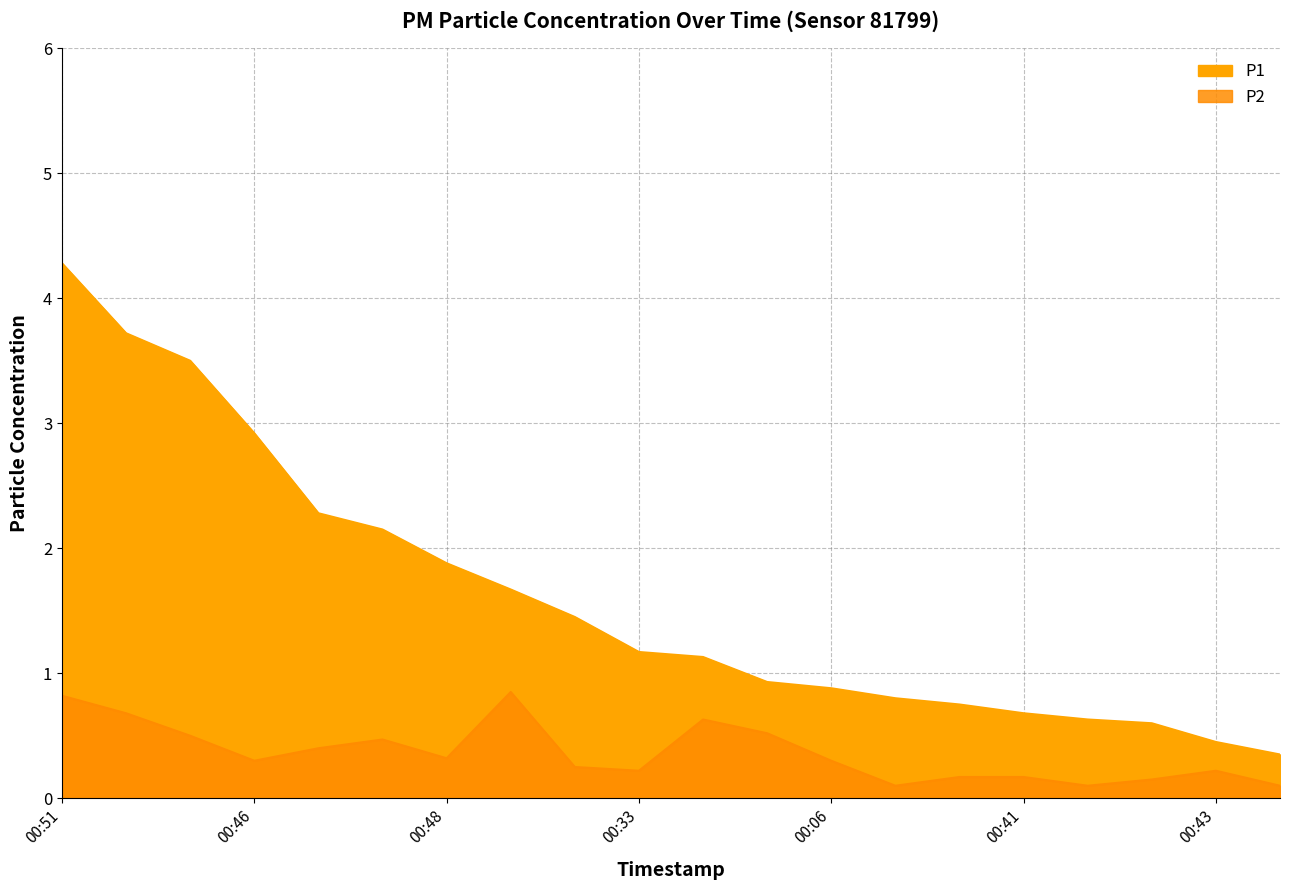

Where is the first local minimum for P1?

00:03